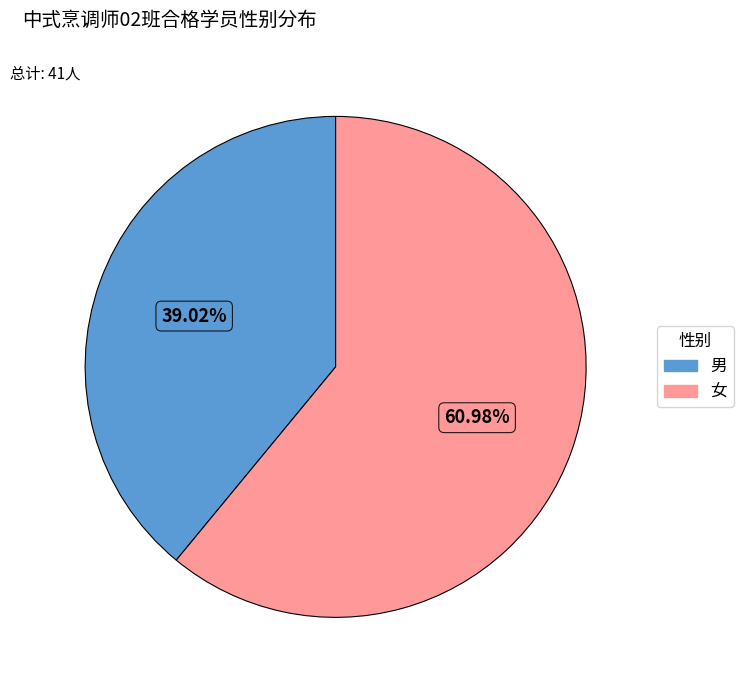

What is the smallest slice in the pie chart?

男